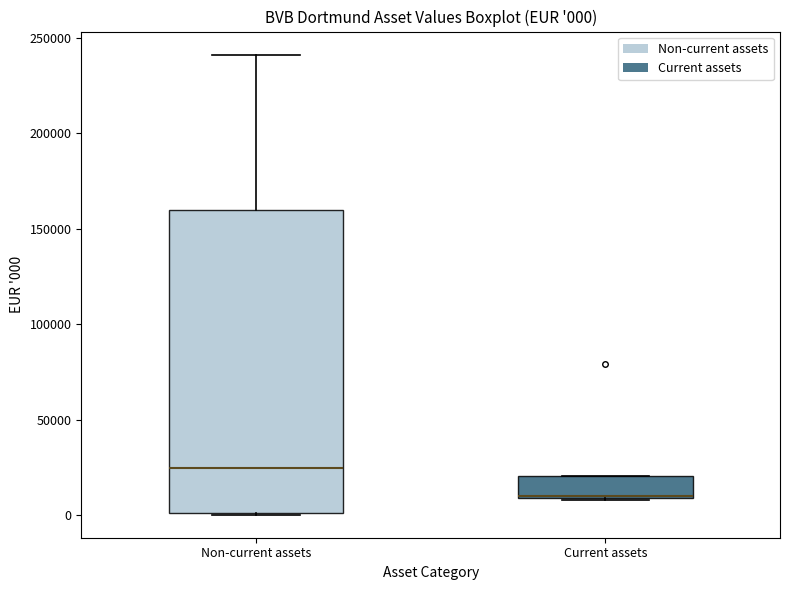

Which box has the highest median line?

Non-current assets